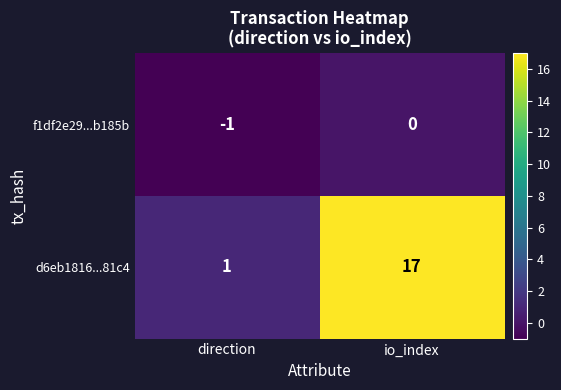

The d6eb1816...81c4 series shows 1 at direction. True or false?

True